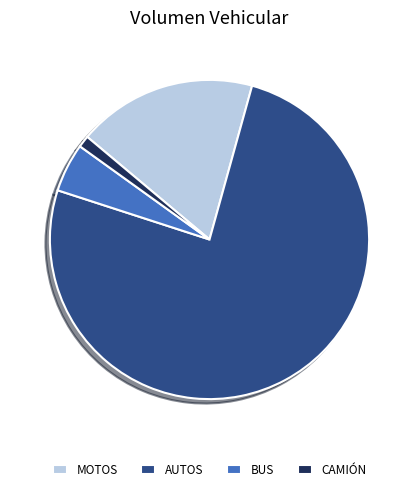

Is the sum of CAMIÓN and AUTOS greater than half?

Yes